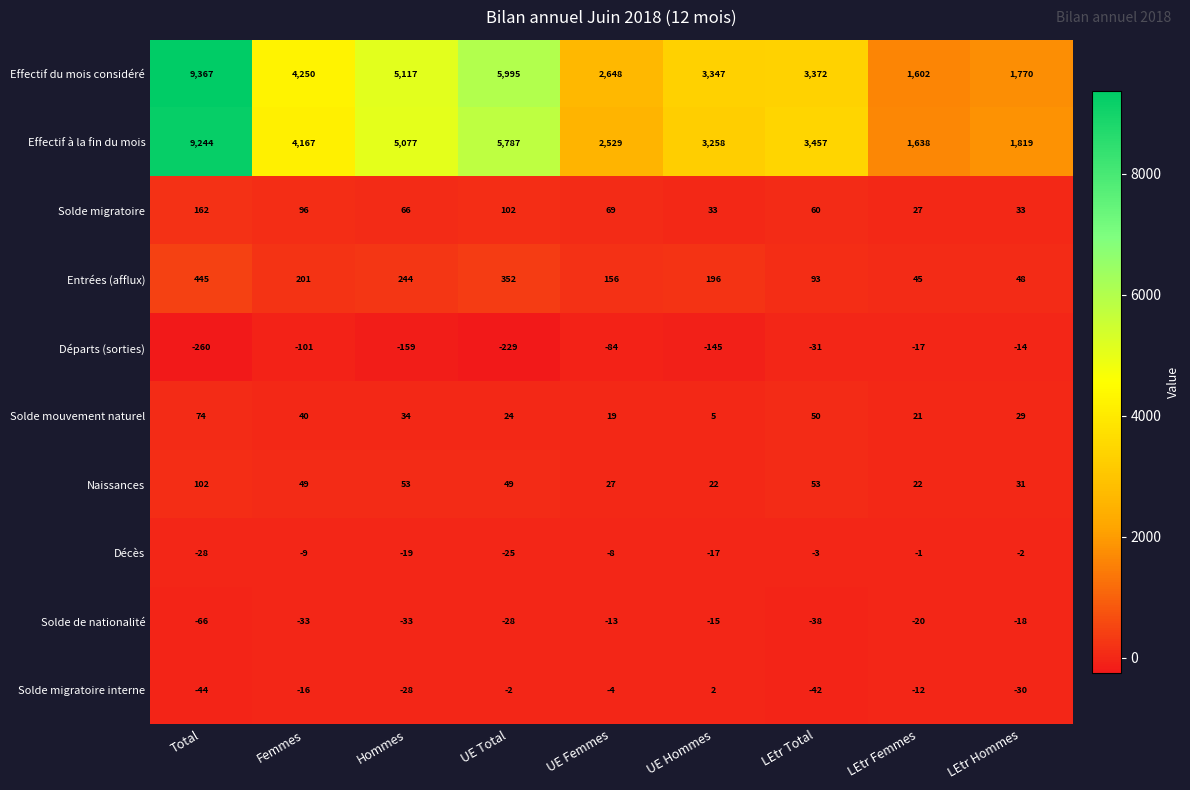

The Solde migratoire series shows 148 at Femmes. True or false?

False